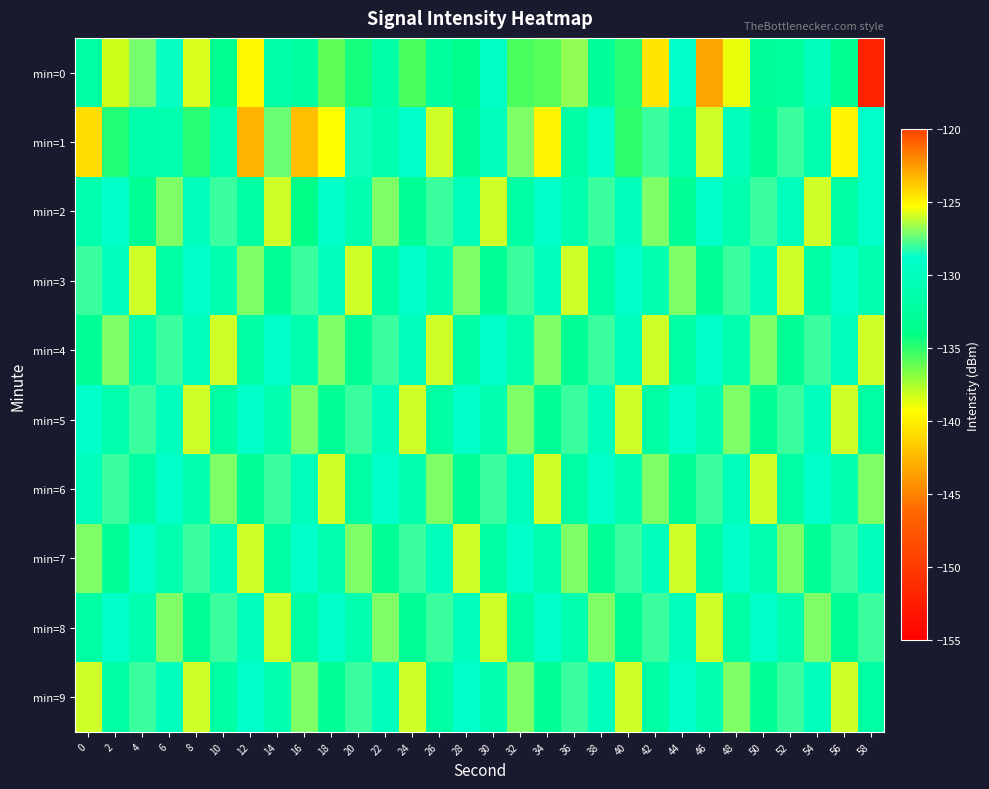

Between 0 and 22, which is larger?

22